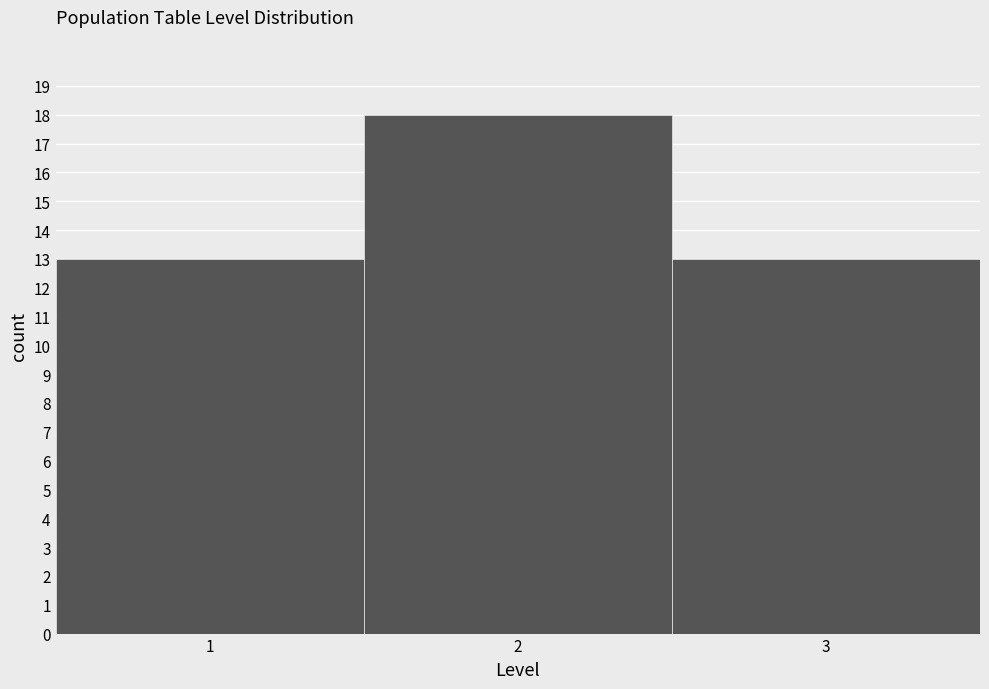

Over which range of the x-axis is the bar tallest?

1.5 to 2.5